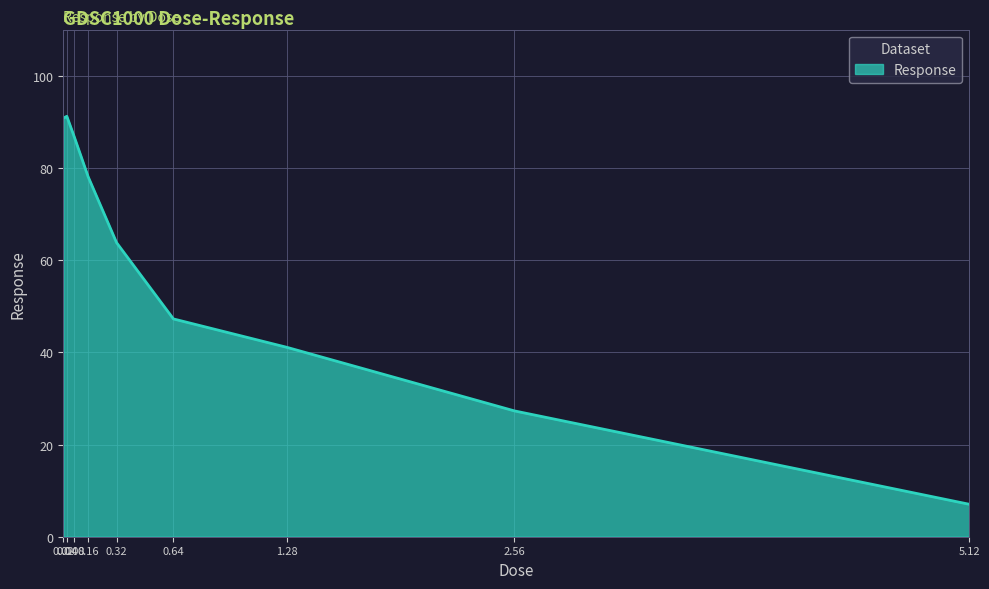

What is the difference between the values at 0.16 and 0.08?

8.9